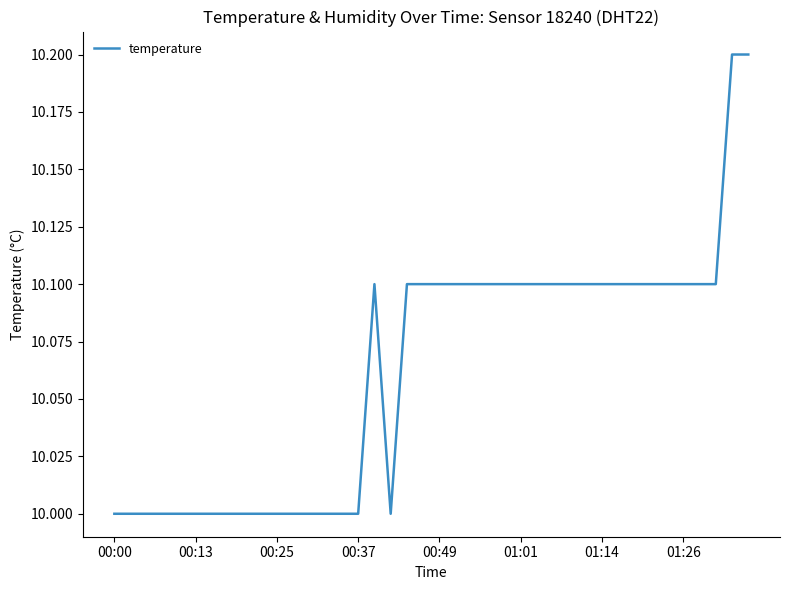

Reading left to right, extract all data points from this chart.

10.0	10.0	10.0	10.0	10.0	10.0	10.0	10.0	10.0	10.0	10.0	10.0	10.0	10.0	10.0	10.0	10.1	10.0	10.1	10.1	10.1	10.1	10.1	10.1	10.1	10.1	10.1	10.1	10.1	10.1	10.1	10.1	10.1	10.1	10.1	10.1	10.1	10.1	10.2	10.2